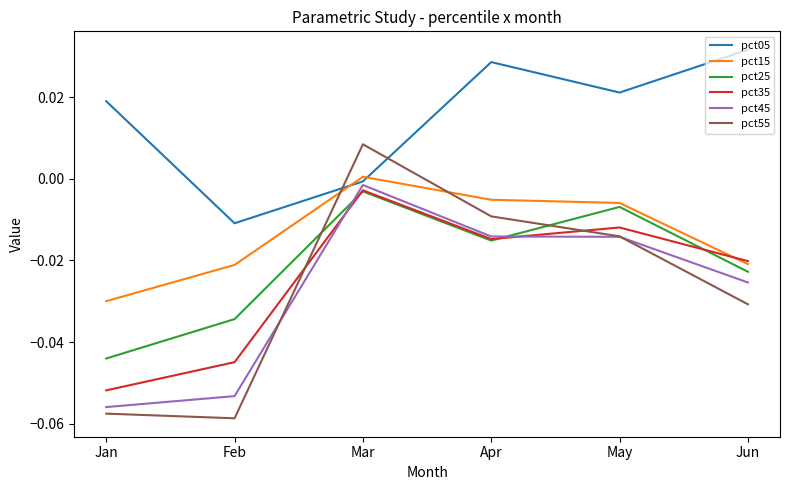

True or false: pct25 and pct05 cross at least once.

False